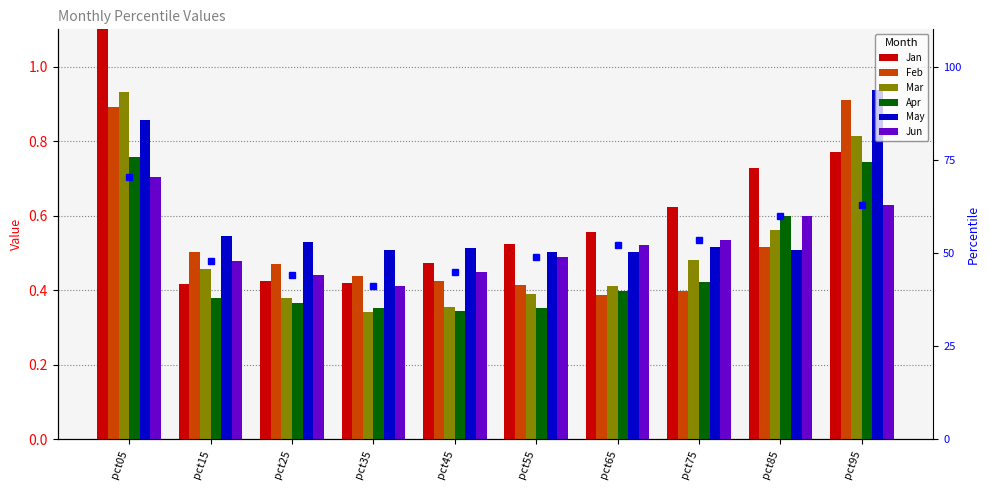

Which series changed the most between pct85 and pct95?

May